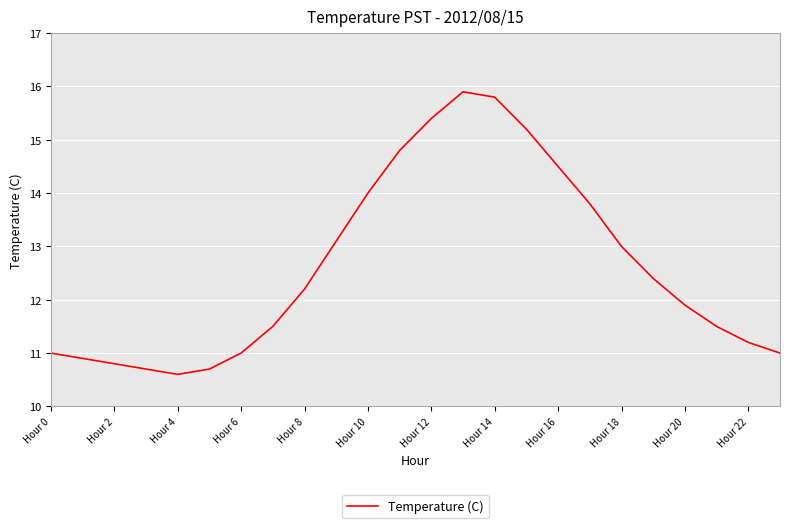

How many lines are shown in the chart?

1